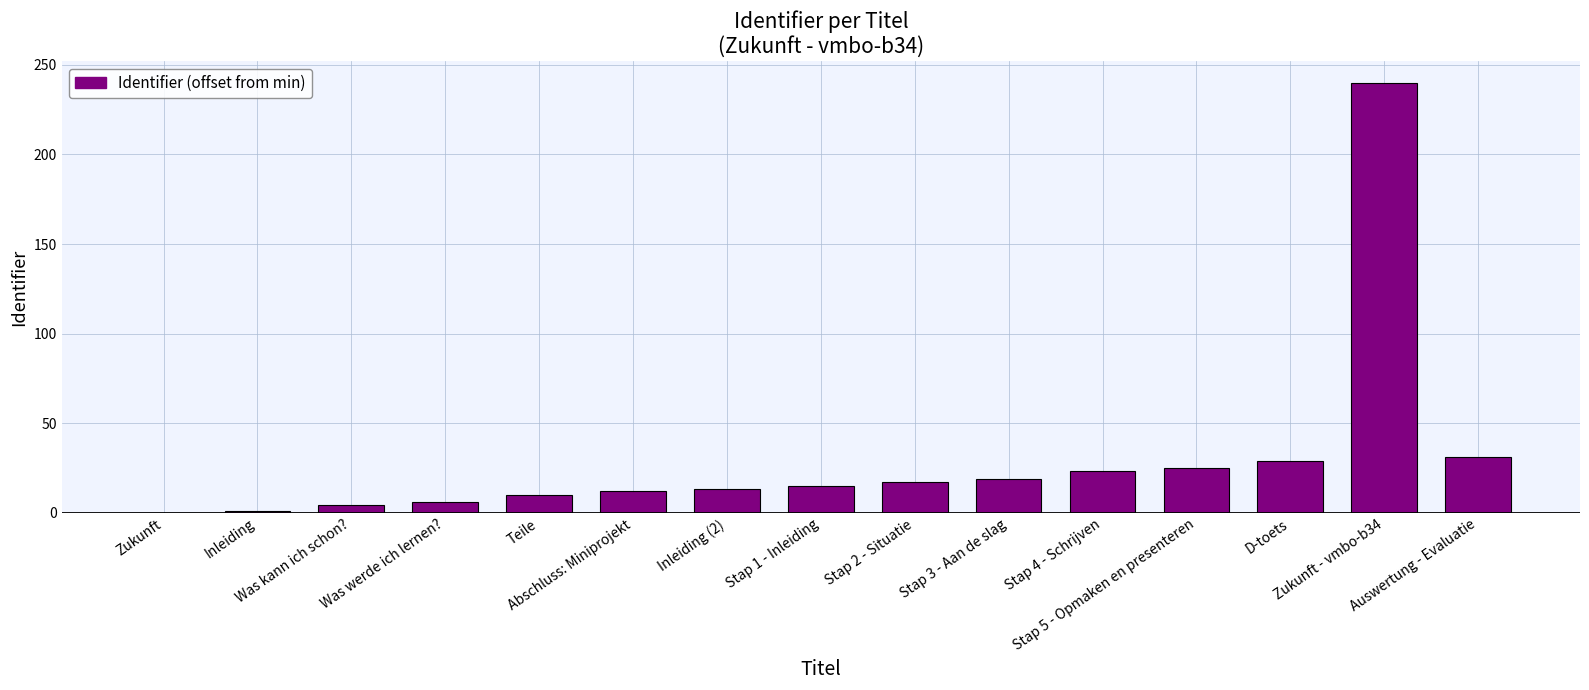

What is the change in value from Stap 3 - Aan de slag to Zukunft - vmbo-b34?

+221